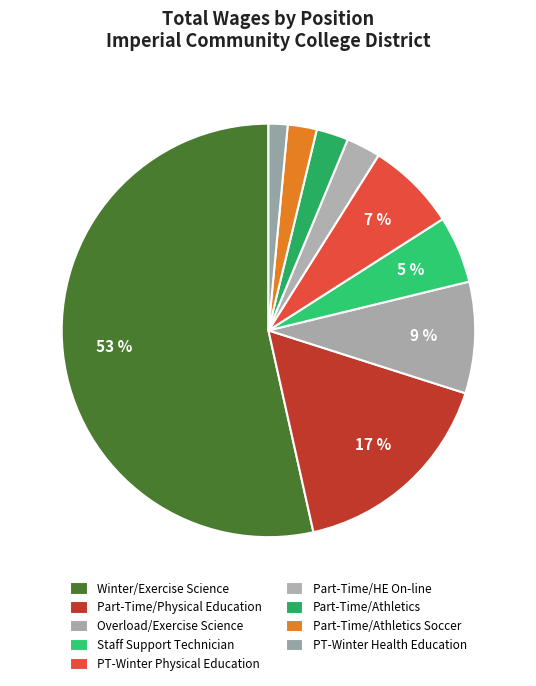

What is the total percentage of Part-Time/HE On-line and Staff Support Technician?

7.9%